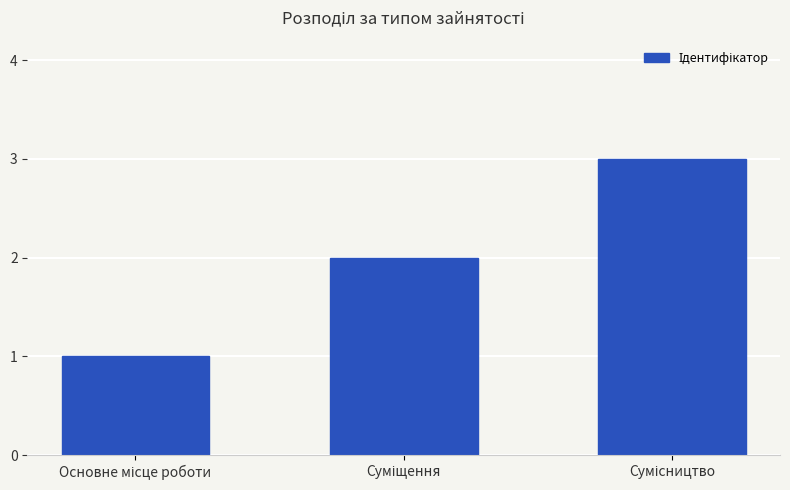

How many distinct data groups are displayed?

1